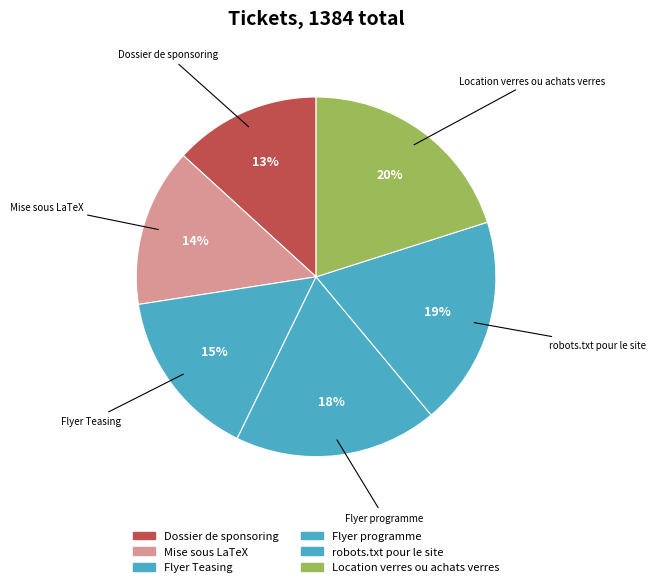

True or false: robots.txt pour le site accounts for 19% of the total.

True